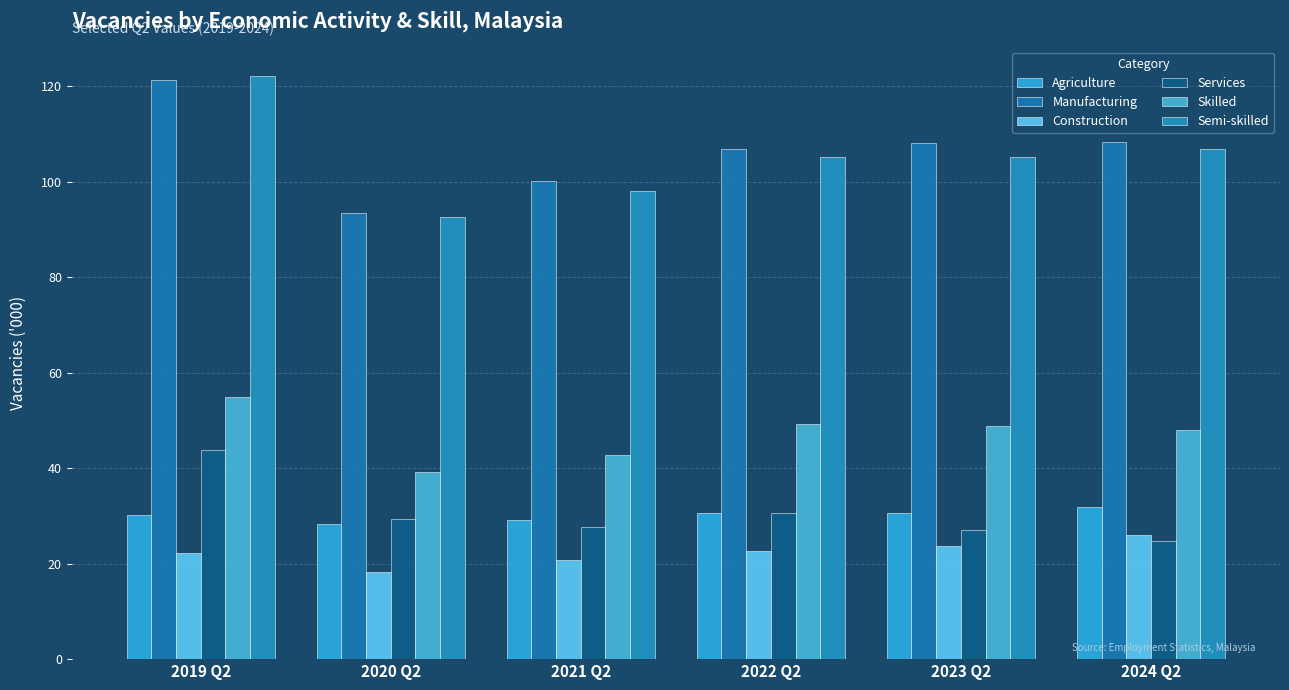

Reading left to right, extract all data points from this chart.

Agriculture: 30.2	28.2	29.2	30.7	30.7	31.8
Manufacturing: 121.2	93.5	100.1	106.9	108.0	108.3
Construction: 22.3	18.2	20.7	22.6	23.7	26.0
Services: 43.9	29.4	27.6	30.6	27.1	24.7
Skilled: 55.0	39.2	42.8	49.3	48.8	48.0
Semi-skilled: 122.2	92.6	98.0	105.1	105.2	106.8